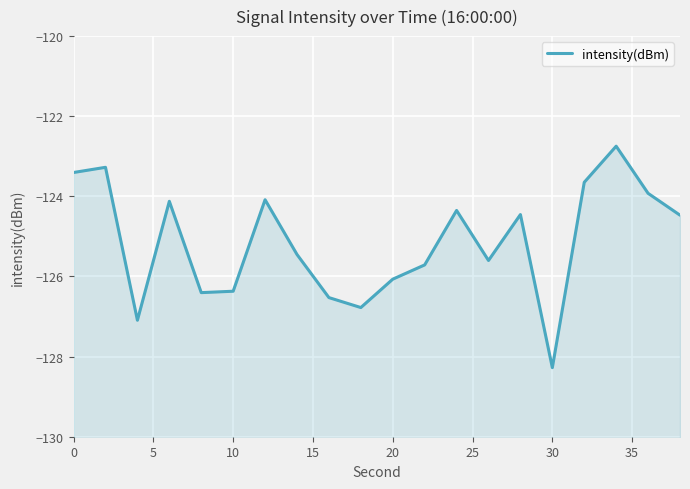

Reading left to right, transcribe all the data shown in this chart.

-123.4	-123.3	-127.1	-124.1	-126.4	-126.4	-124.1	-125.5	-126.5	-126.8	-126.1	-125.7	-124.4	-125.6	-124.5	-128.3	-123.6	-122.7	-123.9	-124.5